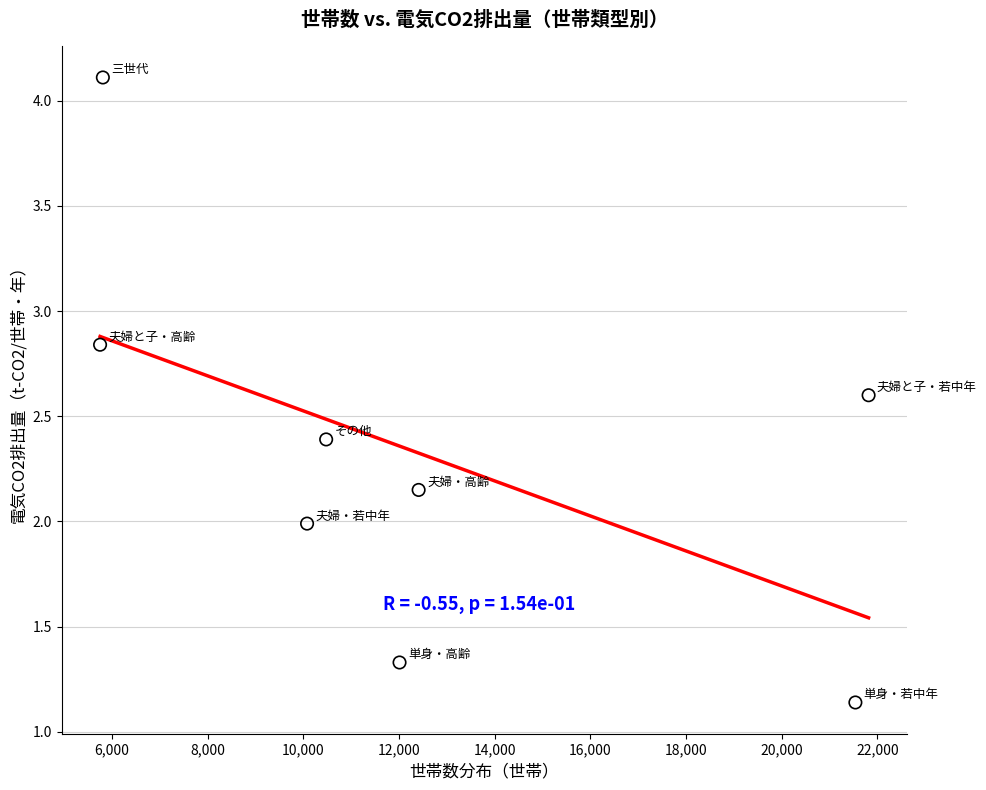

What is the range of Y values (max minus min)?

3.0